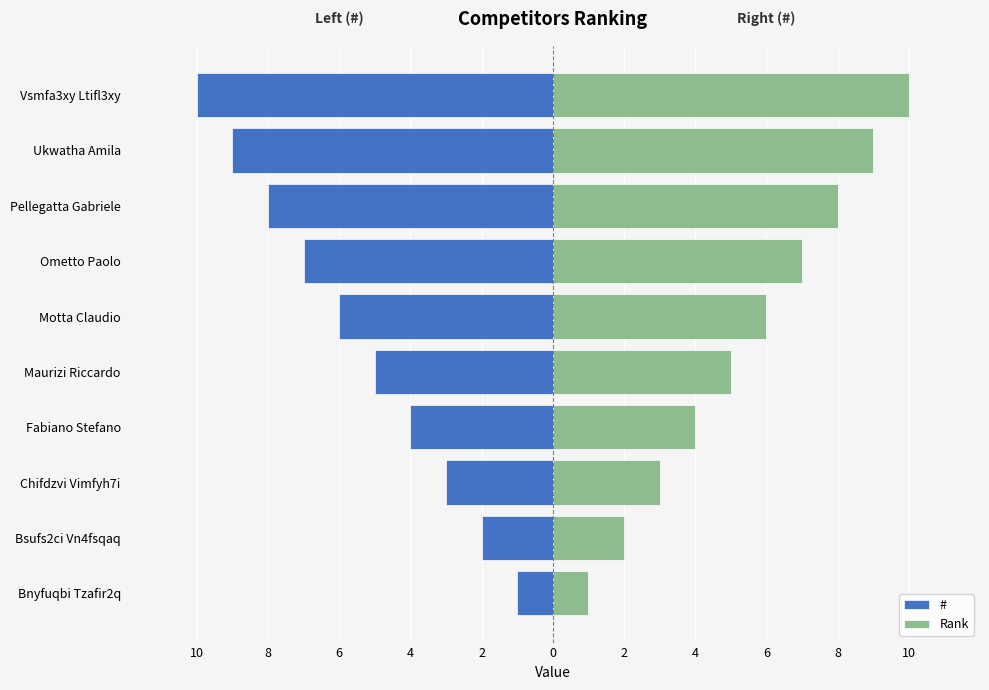

How many distinct data groups are displayed?

2